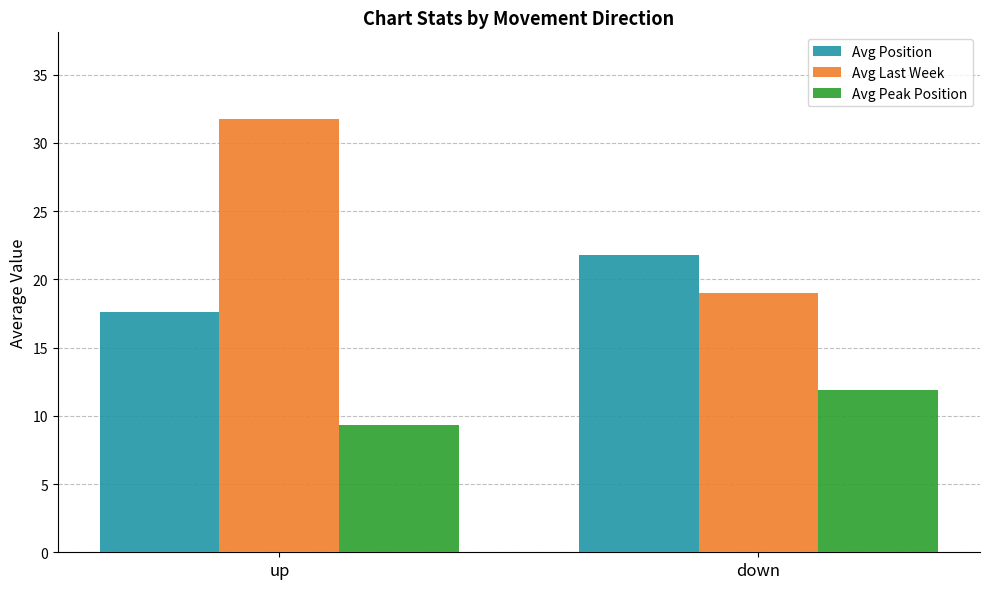

Between up and down, which series saw the biggest shift?

Avg Last Week